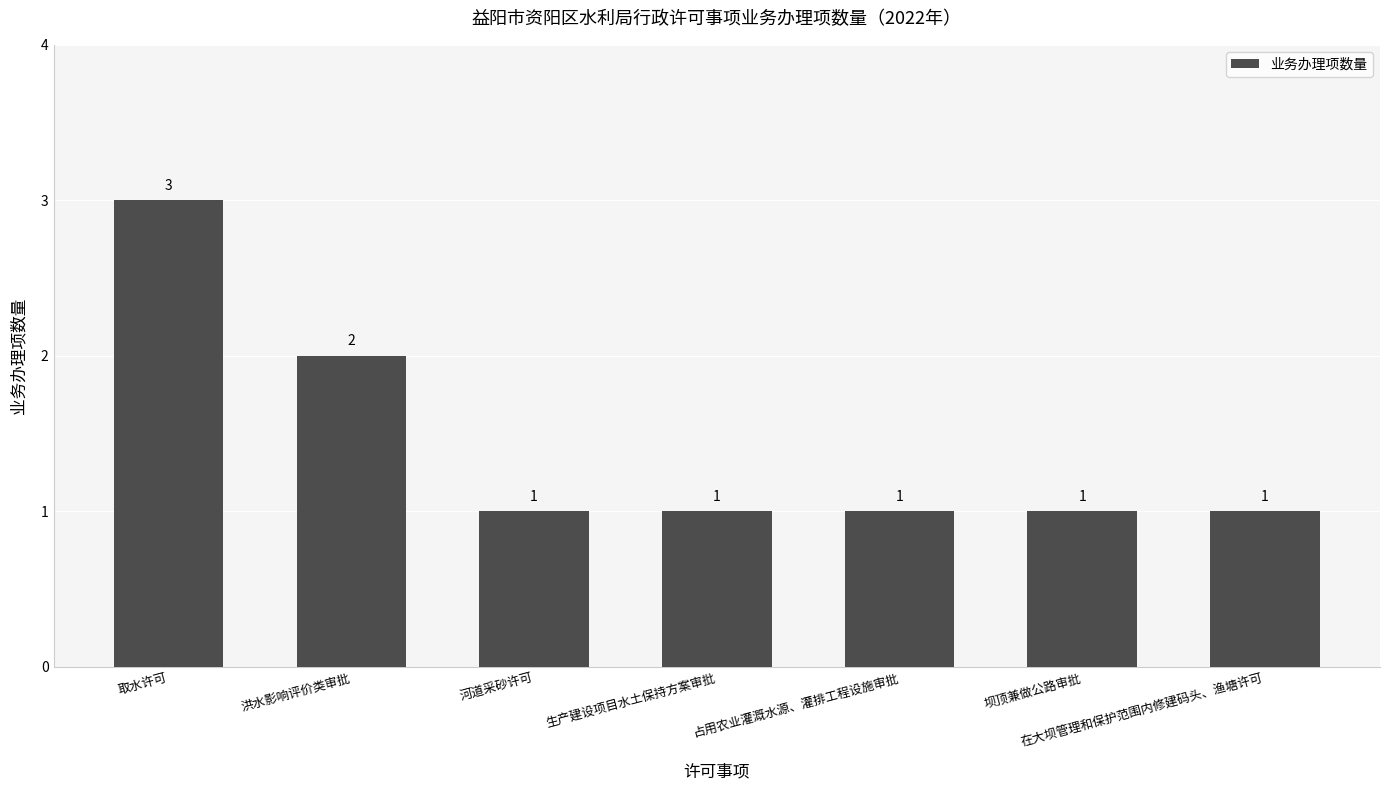

How many values are between 1 and 2?

6